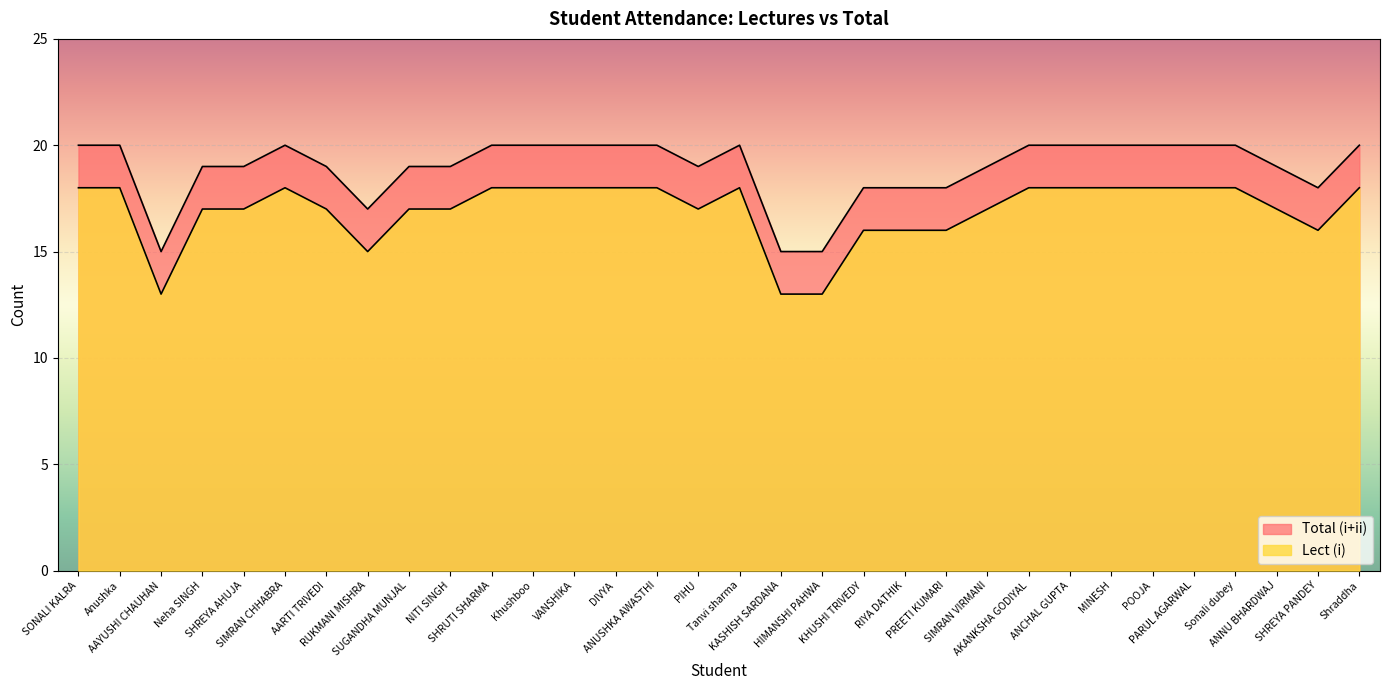

How many lines are shown in the chart?

2